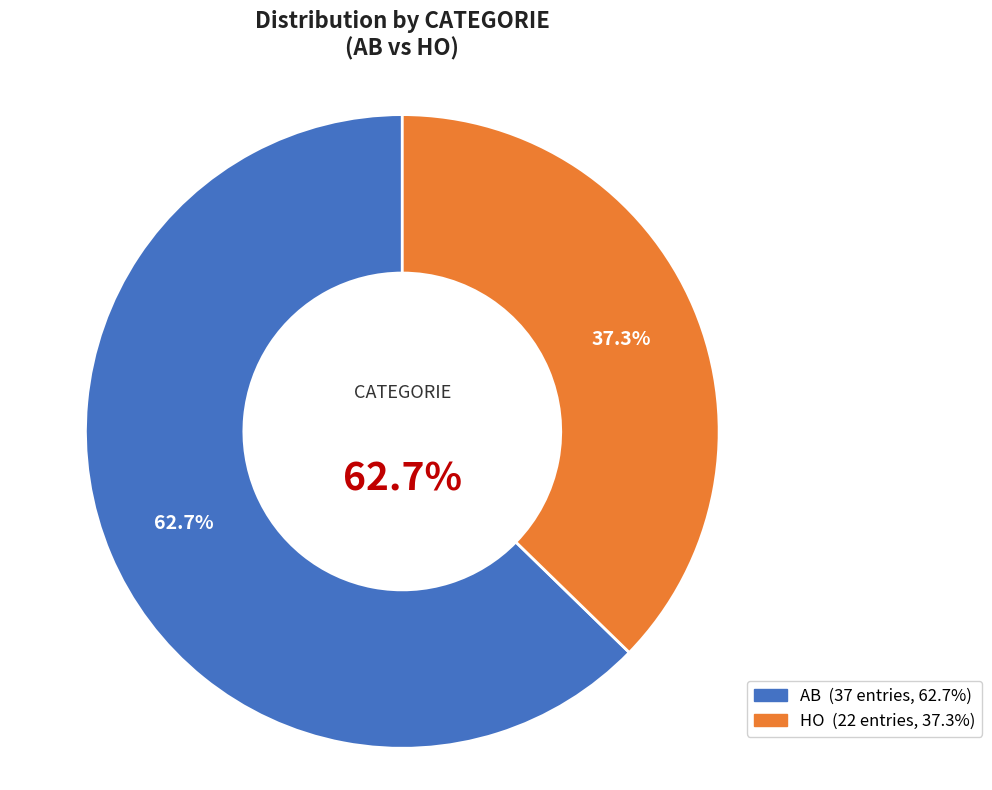

Which has a higher value, HO or AB?

AB